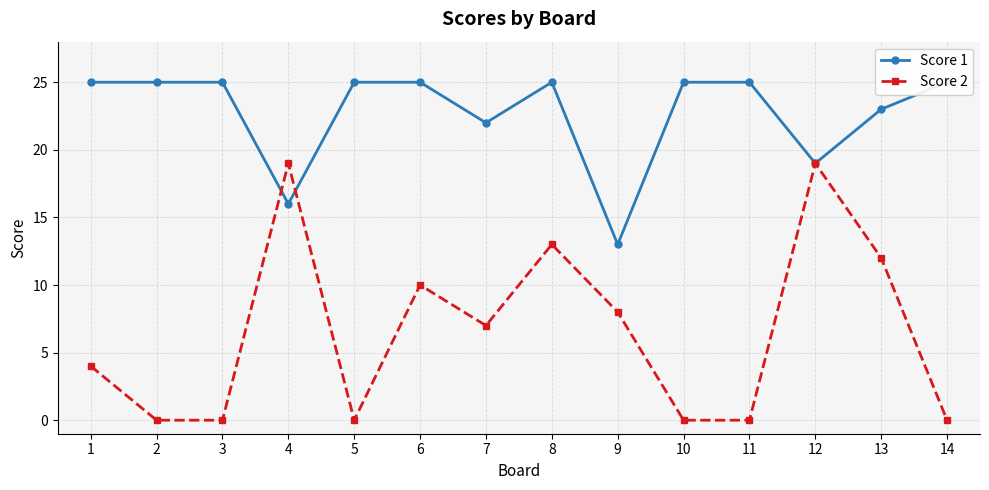

The value of Score 2 at 3 is -7. True or false?

False